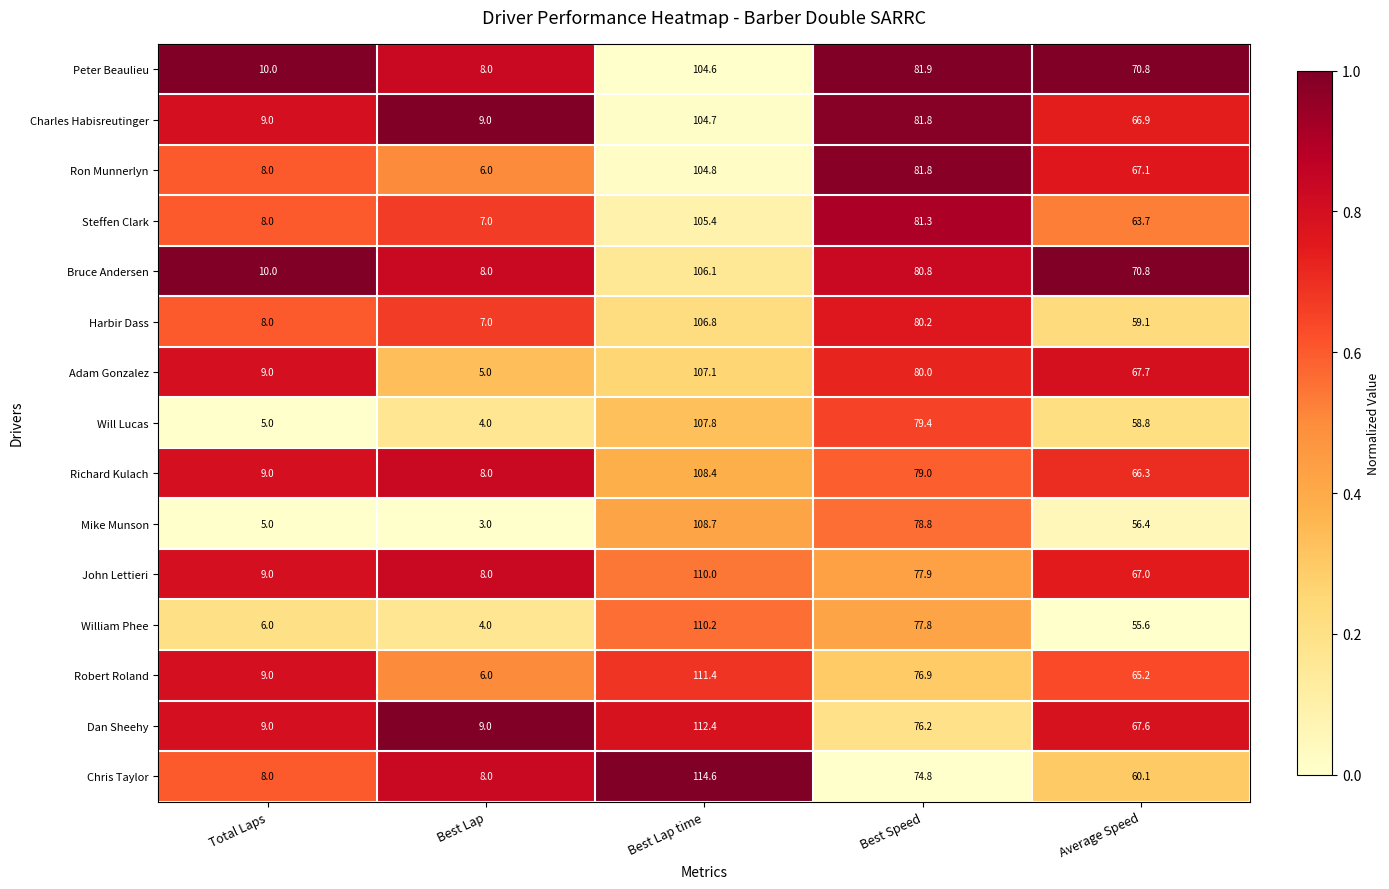

What is the smallest value displayed?

3.0